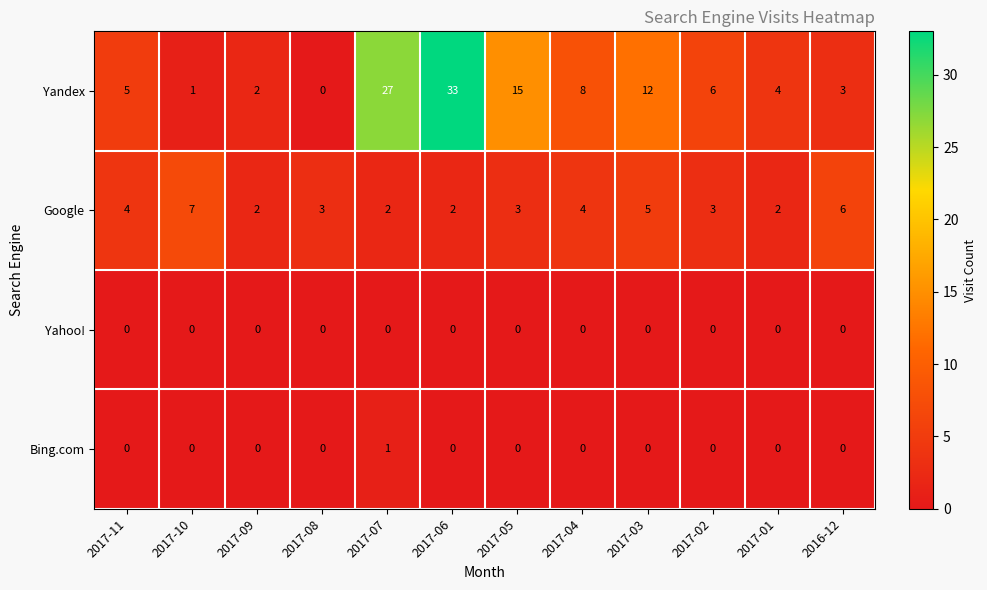

Count the number of categories in the chart.

12